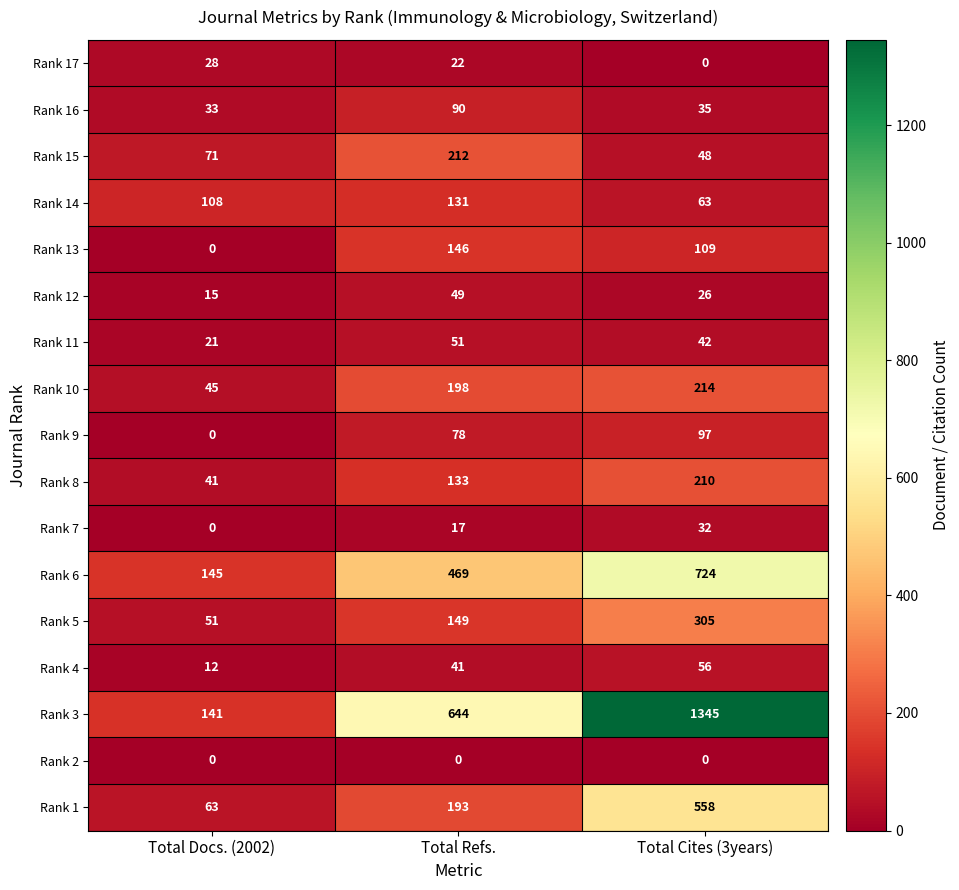

The value of Rank 3 at Total Docs. (2002) is 141. True or false?

True